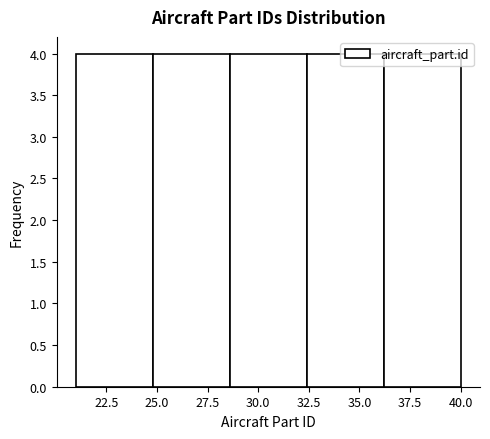

Reading left to right, transcribe this chart: for each bar, give the range it covers on the x-axis and its height. Neither the bar edges nor the heights are printed on the chart, so give them approximately, as read against the axes.

21.0 to 24.8: 4
24.8 to 28.6: 4
28.6 to 32.4: 4
32.4 to 36.2: 4
36.2 to 40.0: 4